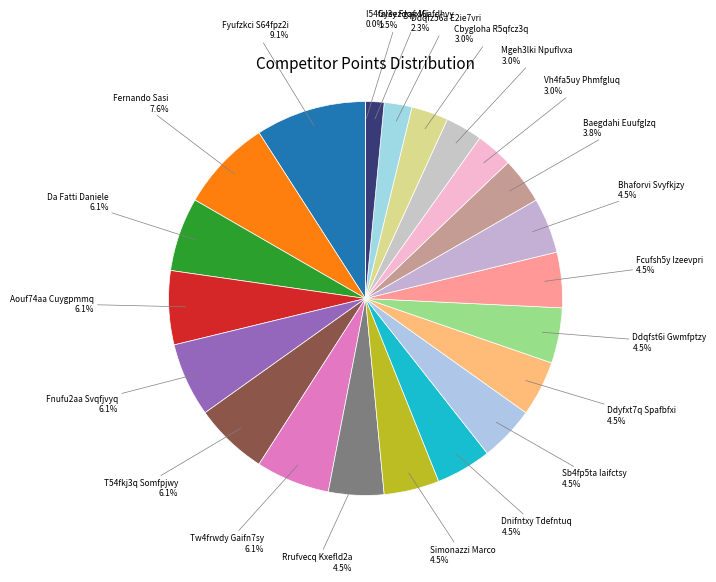

To the nearest percent, what is the average slice percentage?

5%